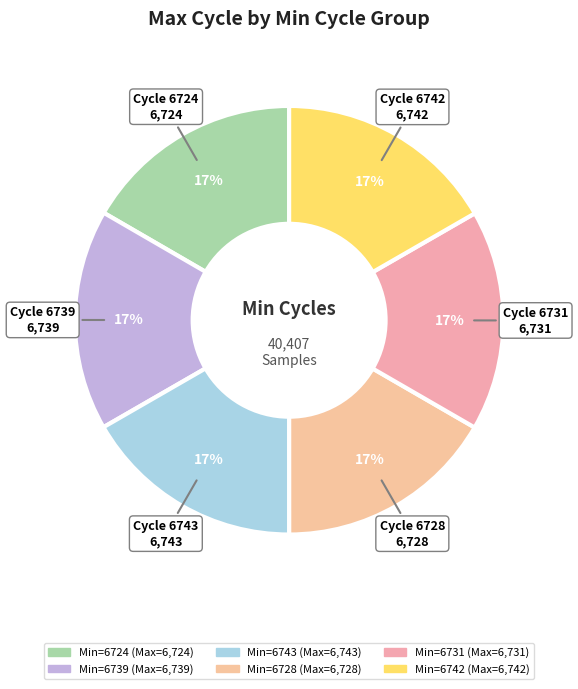

How many slices are in this pie chart?

6